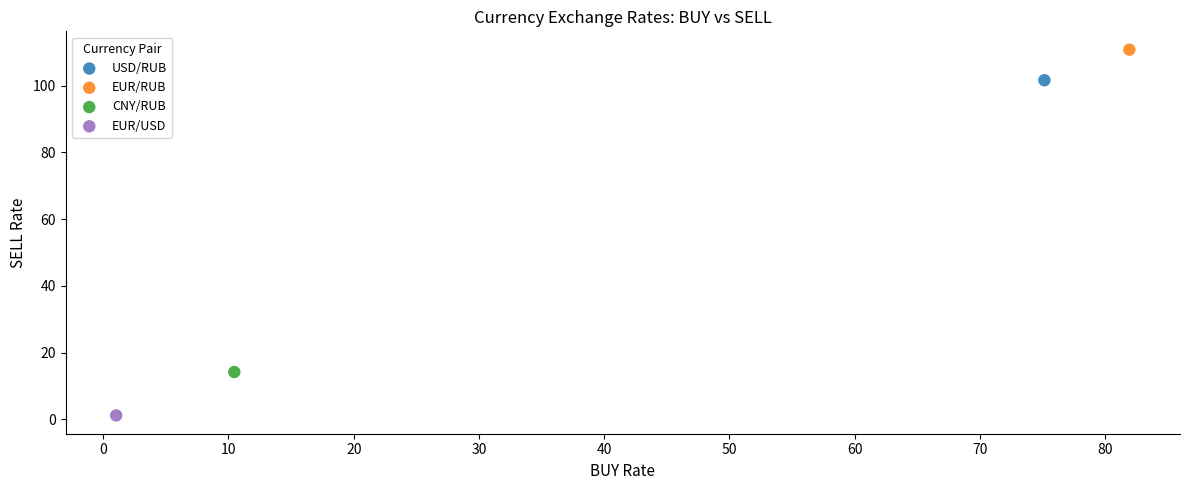

What are all the series names shown in the legend?

USD/RUB, EUR/RUB, CNY/RUB, EUR/USD